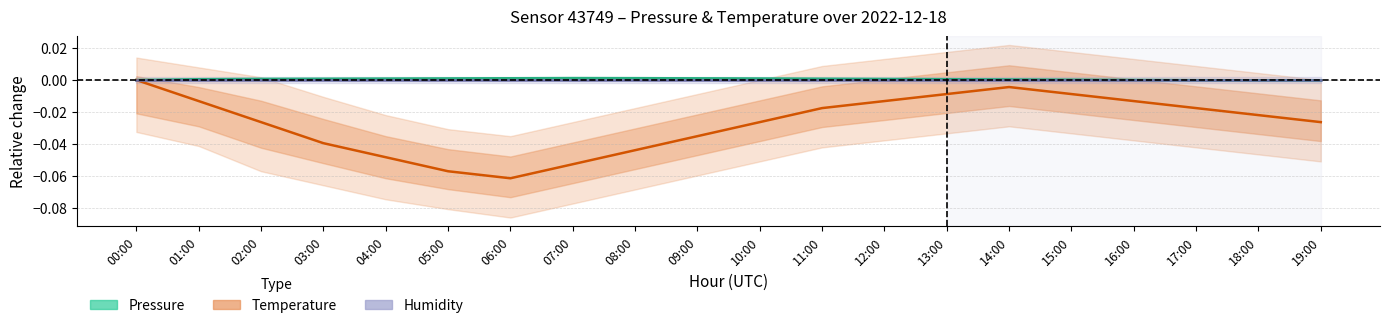

Which series has the largest range (max minus min)?

Temperature (relative)